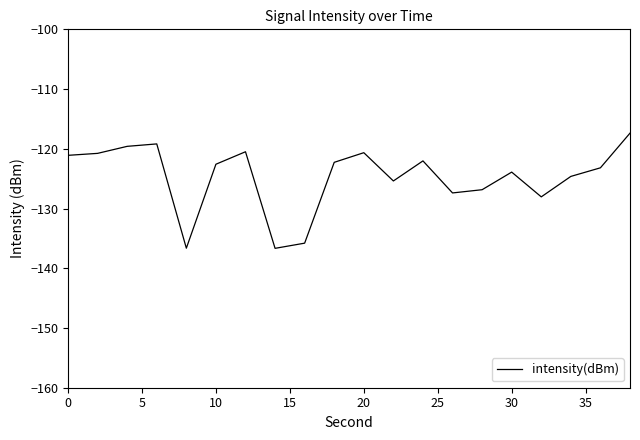

What is the difference between the maximum and minimum values?

19.3